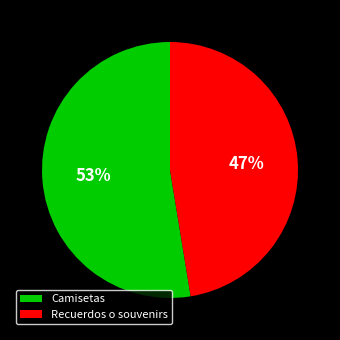

To the nearest percent, what percentage of the pie is Recuerdos o souvenirs?

47%